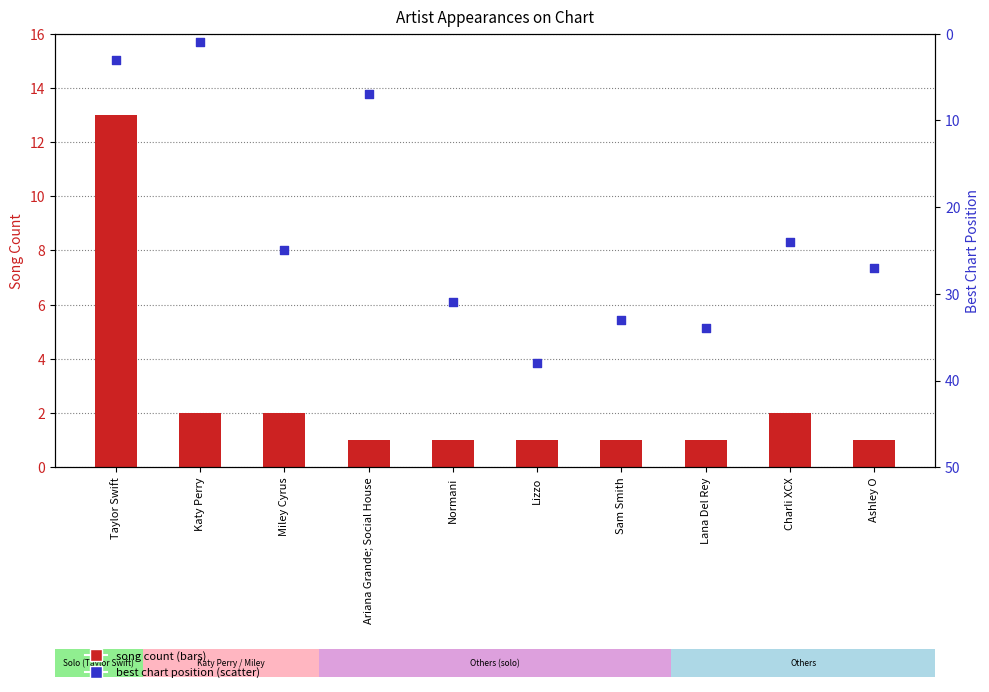

Which series contains the lowest Y value?

song count